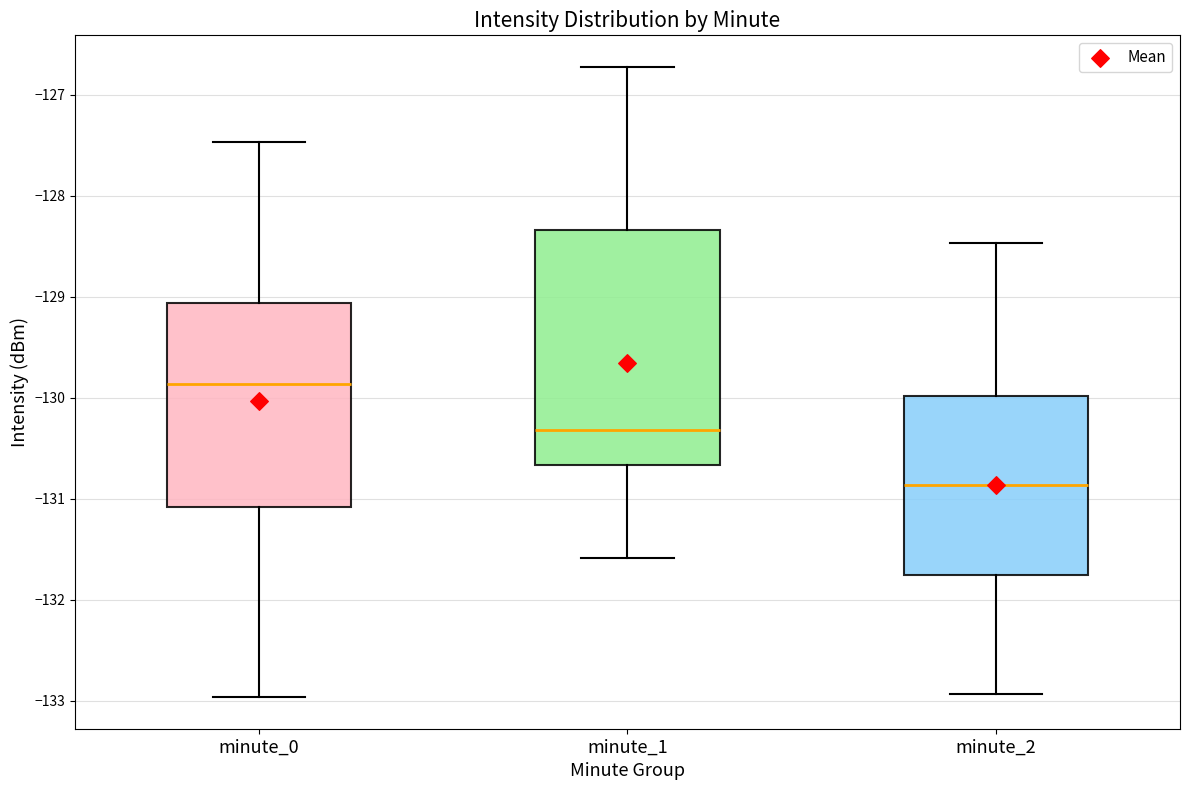

Reading left to right, transcribe this box plot: for each box, give where its median line is, the range the box spans, and where its two whiskers end, as read against the y-axis. The values are not printed on the chart, so give them approximately, as read against the axis.

minute_0: median -129.9, box -131.1 to -129.1, whiskers -133.0 to -127.5
minute_1: median -130.3, box -130.7 to -128.3, whiskers -131.6 to -126.7
minute_2: median -130.9, box -131.8 to -130.0, whiskers -132.9 to -128.5